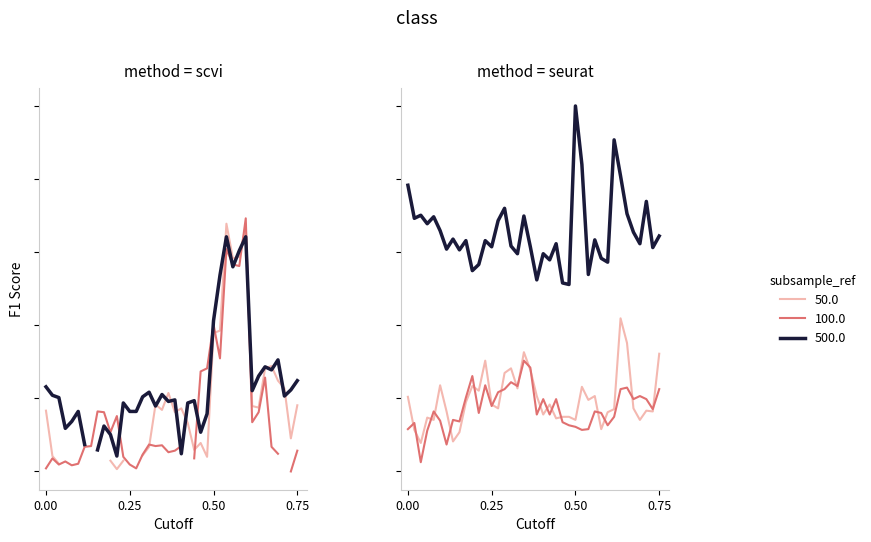

How many lines are shown in the chart?

3